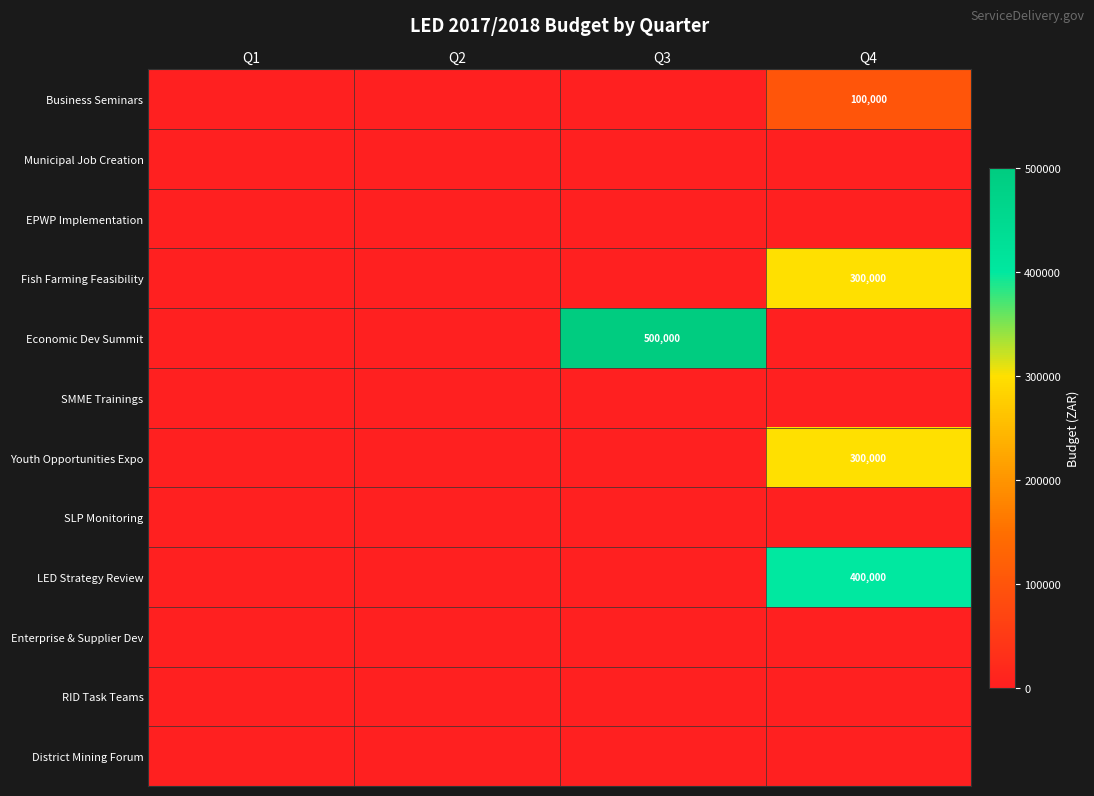

True or false: Youth Opportunities Expo has a value of 103571 at Q4.

False